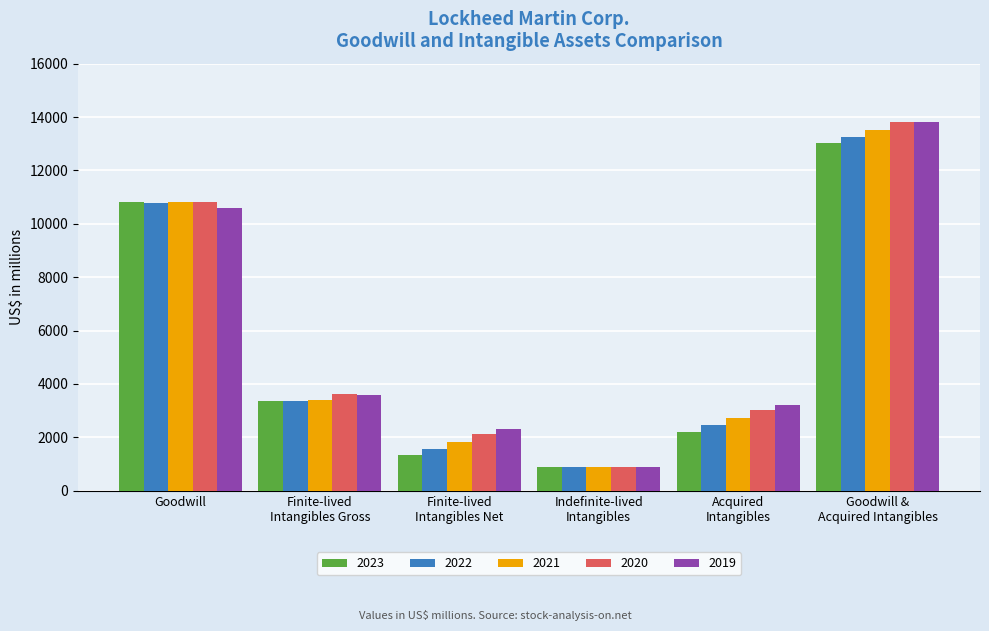

Is it true that 2022 equals 2209 at Finite-lived
Intangibles Net?

False